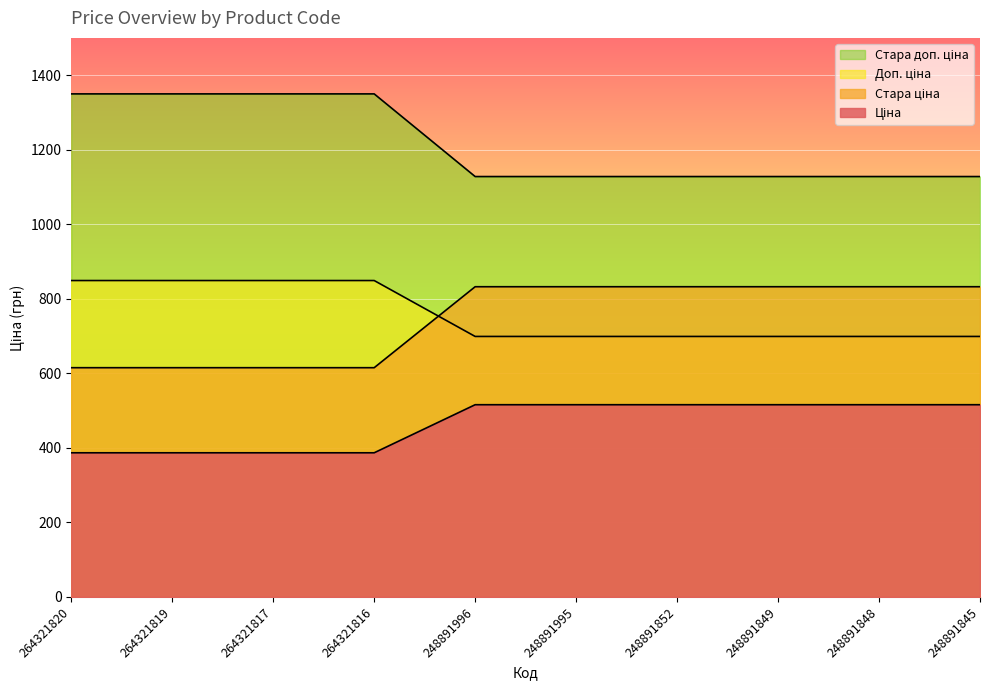

Which series changed the most between 264321816 and 248891845?

Стара доп. ціна